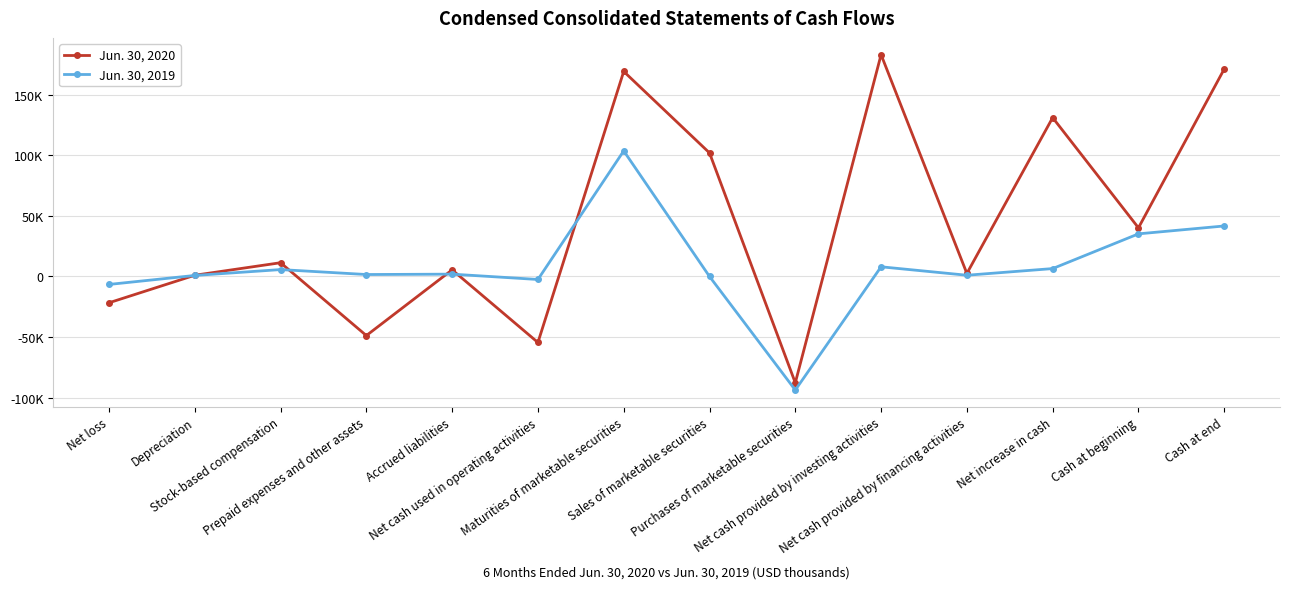

Is it true that Jun. 30, 2019 equals 2169 at Prepaid expenses and other assets?

False